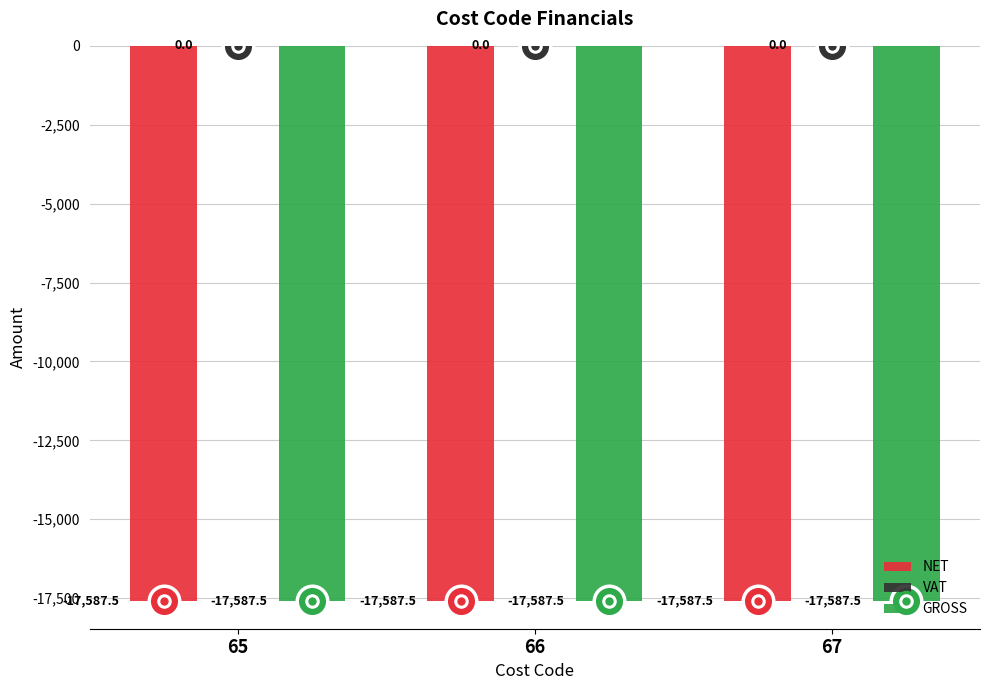

How many groups of bars are there?

3